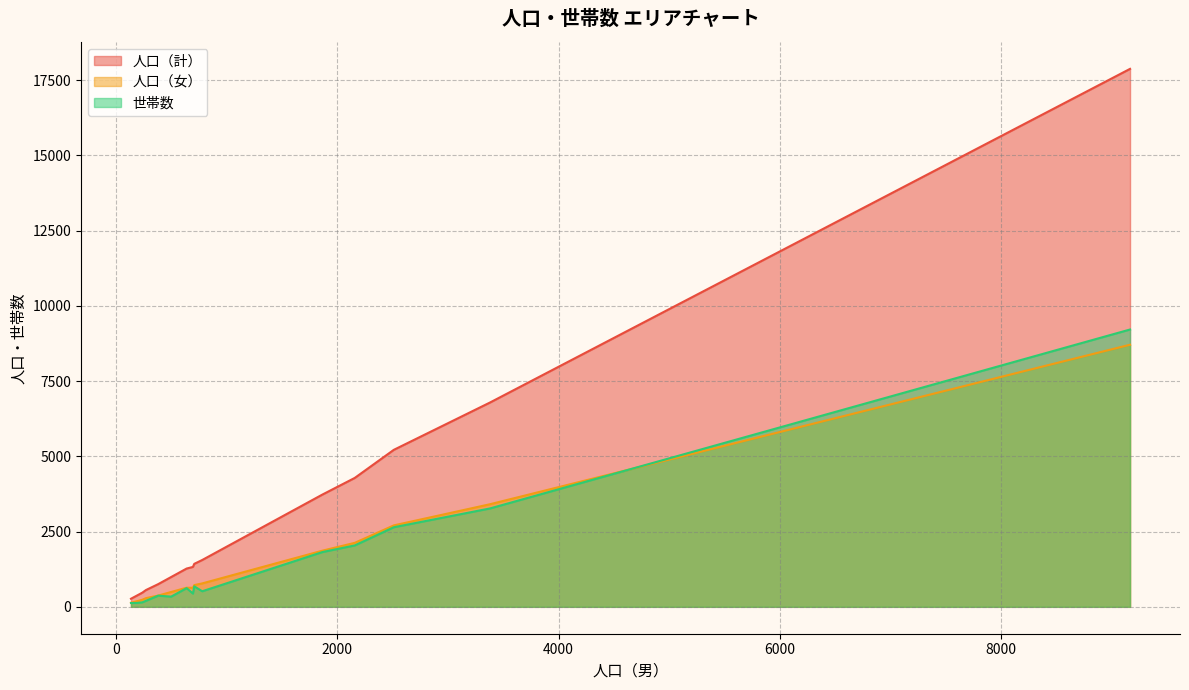

What is the sum of all 人口（女） values?

23294